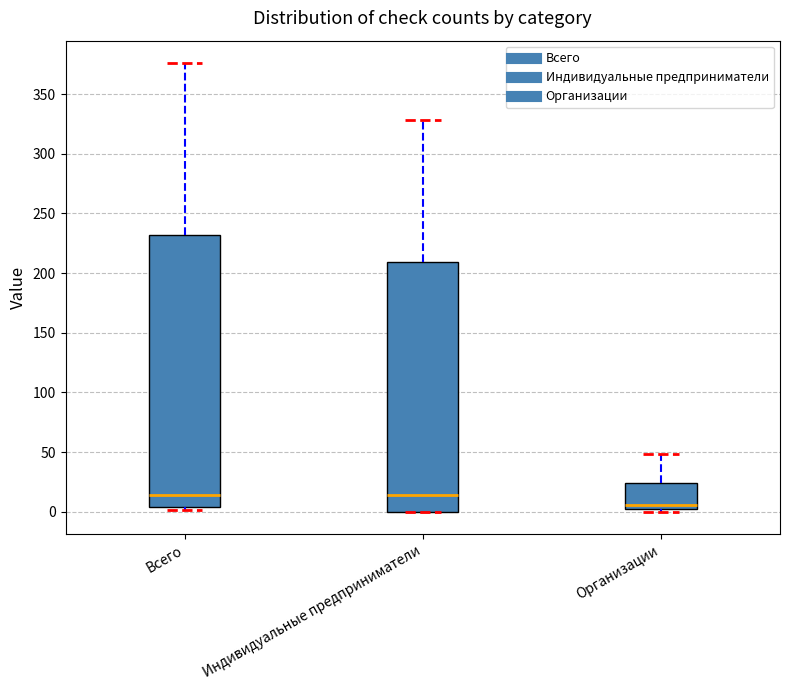

Which box has the lowest median line?

Организации